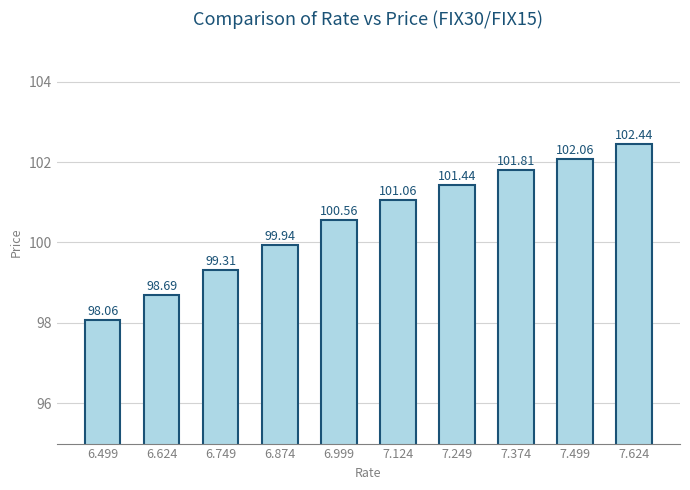

How many data points does each series have?

10